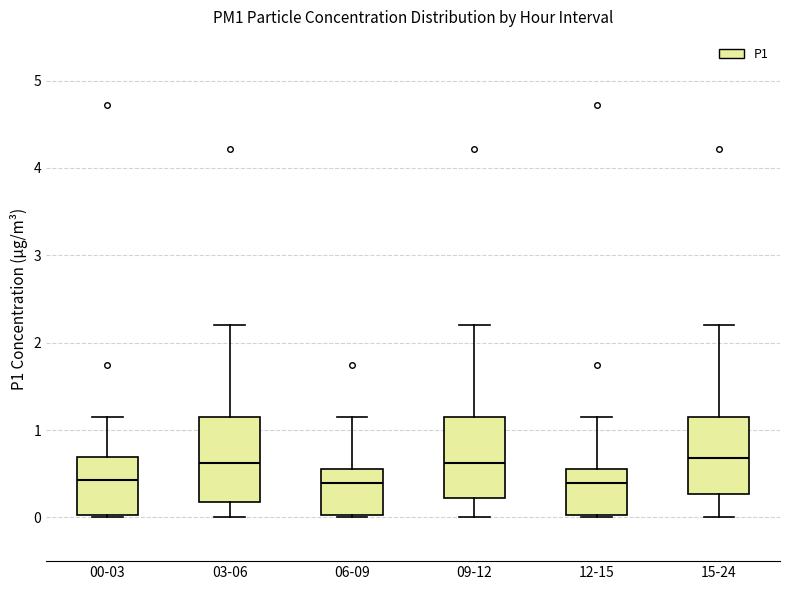

Reading left to right, transcribe this box plot: for each box, give where its median line is, the range the box spans, and where its two whiskers end, as read against the y-axis. The values are not printed on the chart, so give them approximately, as read against the axis.

00-03: median 0.4, box 0.0 to 0.7, whiskers 0.0 to 1.2
03-06: median 0.6, box 0.2 to 1.1, whiskers 0.0 to 2.2
06-09: median 0.4, box 0.0 to 0.6, whiskers 0.0 to 1.2
09-12: median 0.6, box 0.2 to 1.1, whiskers 0.0 to 2.2
12-15: median 0.4, box 0.0 to 0.6, whiskers 0.0 to 1.2
15-24: median 0.7, box 0.3 to 1.1, whiskers 0.0 to 2.2